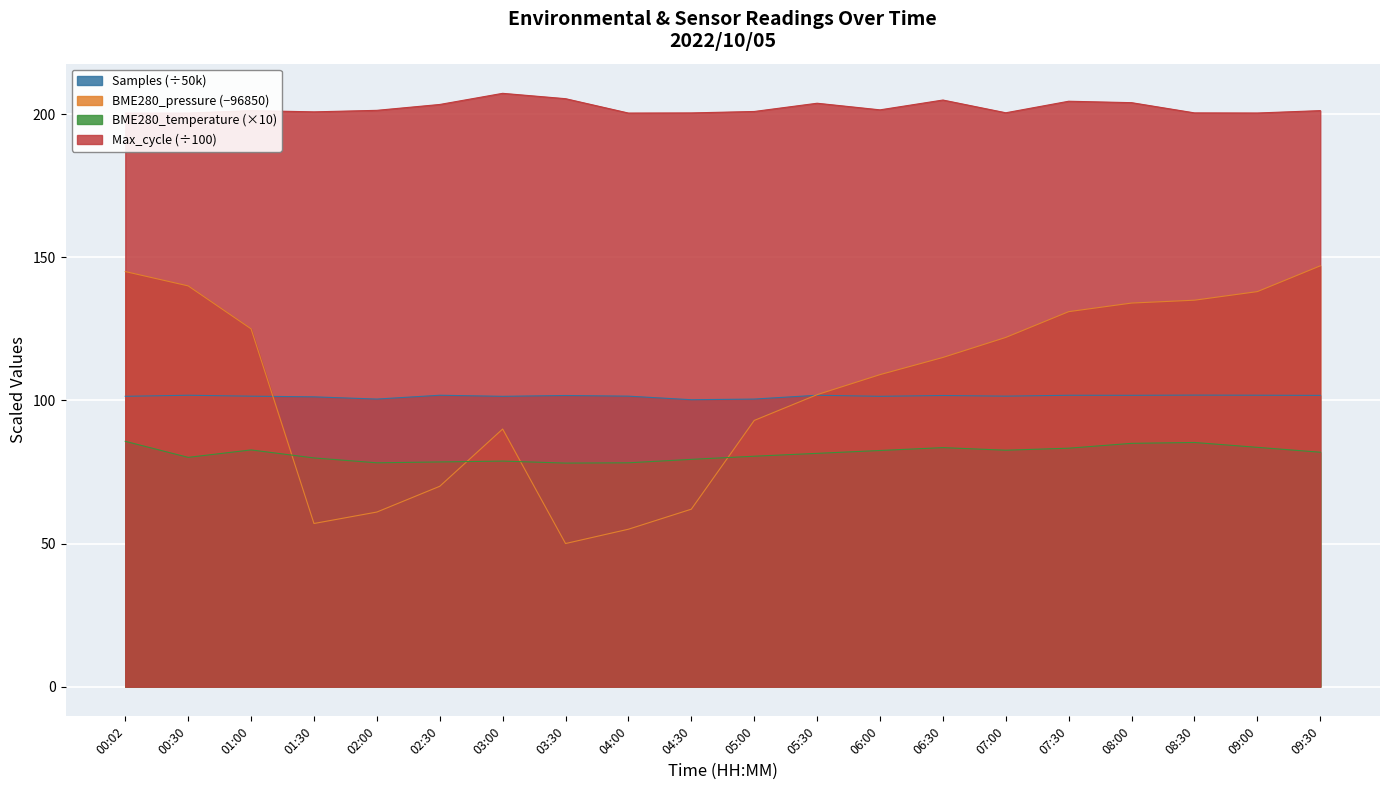

Rank the series at 04:00 from lowest to highest value.

BME280_pressure, BME280_temperature, Samples, Max_cycle